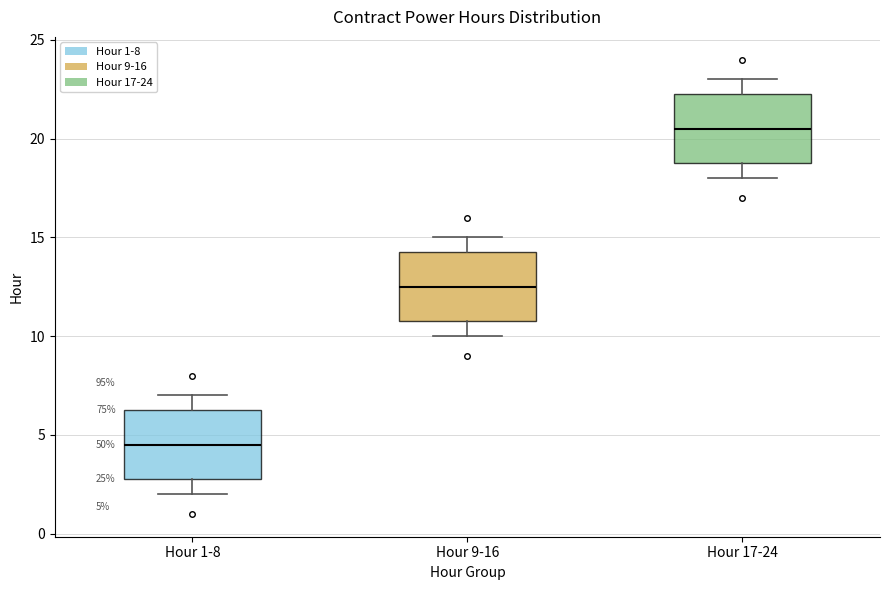

Which box has the lowest median line?

Hour 1-8